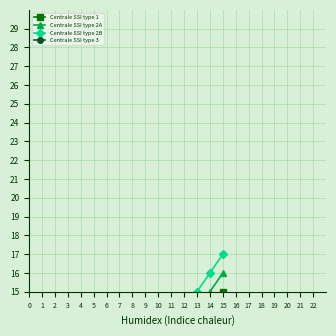

True or false: Centrale SSI type 1 and Centrale SSI type 3 intersect in this chart.

False